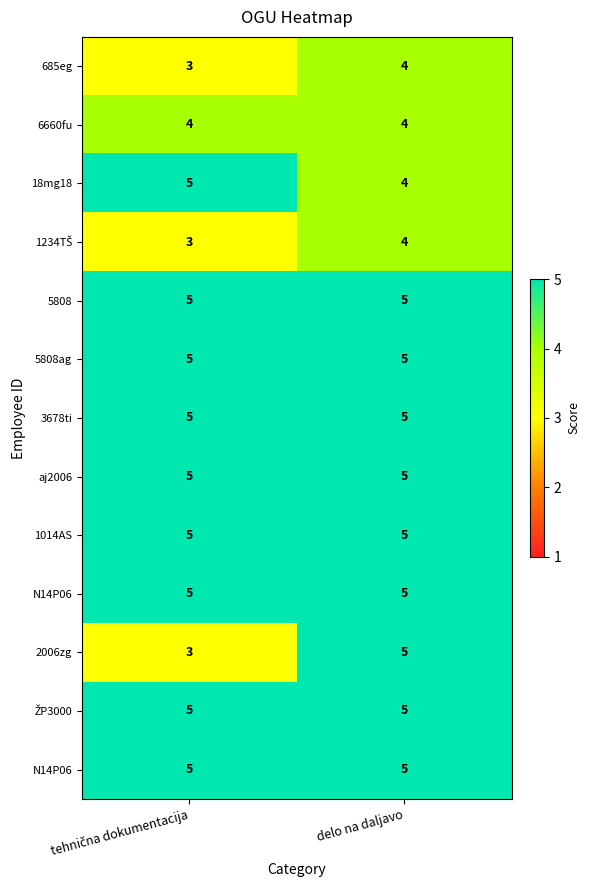

What is the total value across all series at tehnična dokumentacija?

58